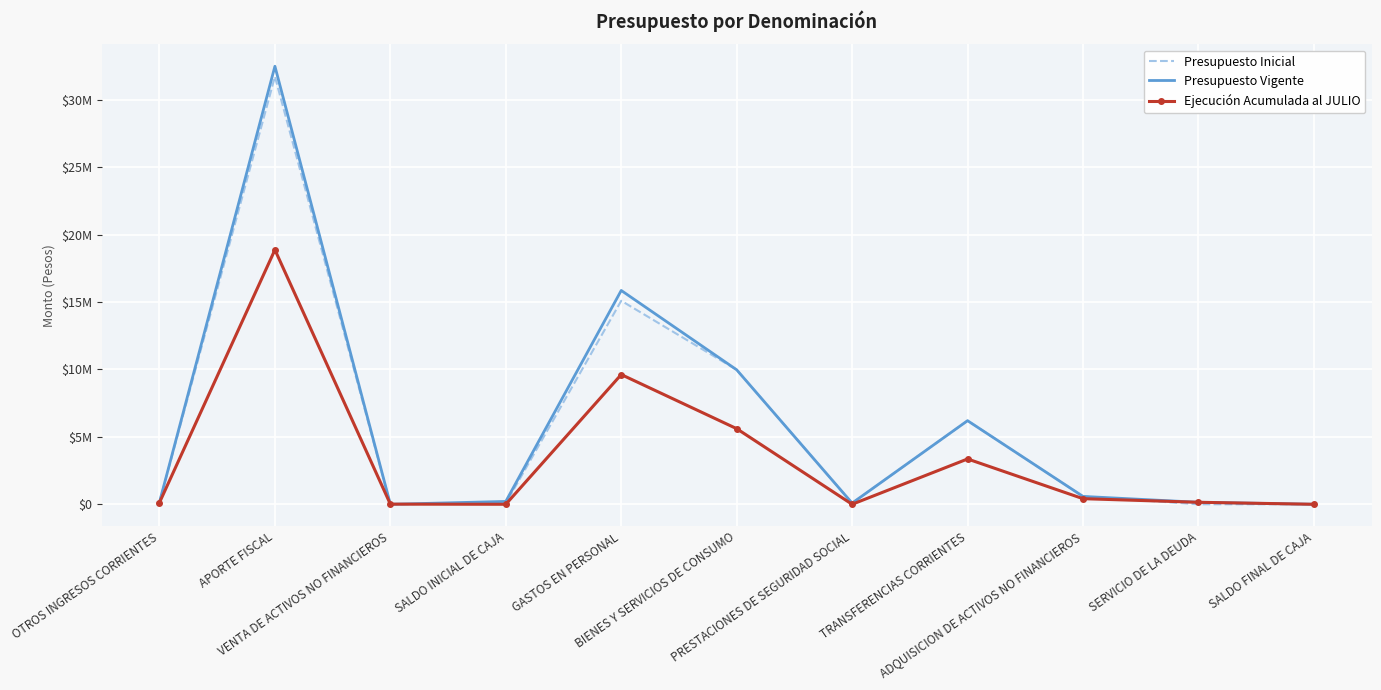

Reading left to right, extract all data points from this chart.

Presupuesto Inicial: 155228	31711173	0	63796	15088529	9970345	86229	6198362	583732	1000	2000
Presupuesto Vigente: 155228	32474648	0	211272	15852004	9970345	86229	6198362	583732	148476	2000
Ejecución Acumulada al JULIO: 125941	18865774	10200	0	9617525	5605895	0	3359989	415932	148477	0